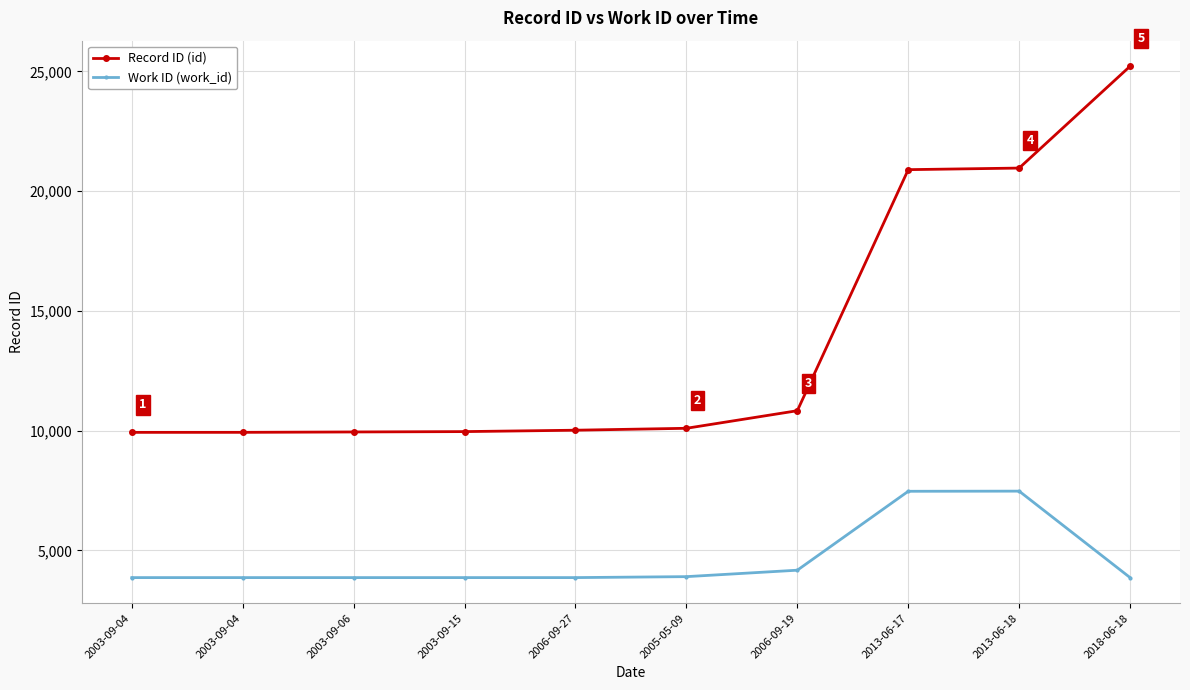

At 2006-09-19, list the series in order from largest to smallest.

Record ID (id), Work ID (work_id)